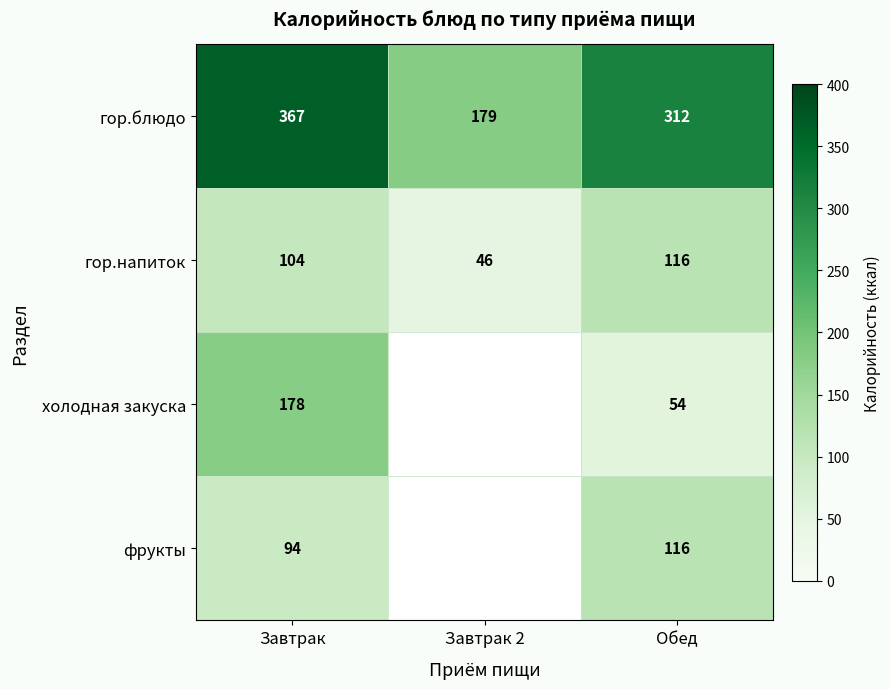

Between Завтрак 2 and Обед, which is larger?

Обед